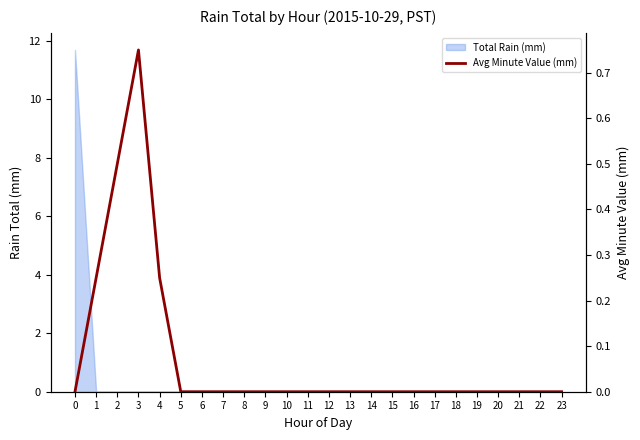

Count the values in the range 0 to 1.

24